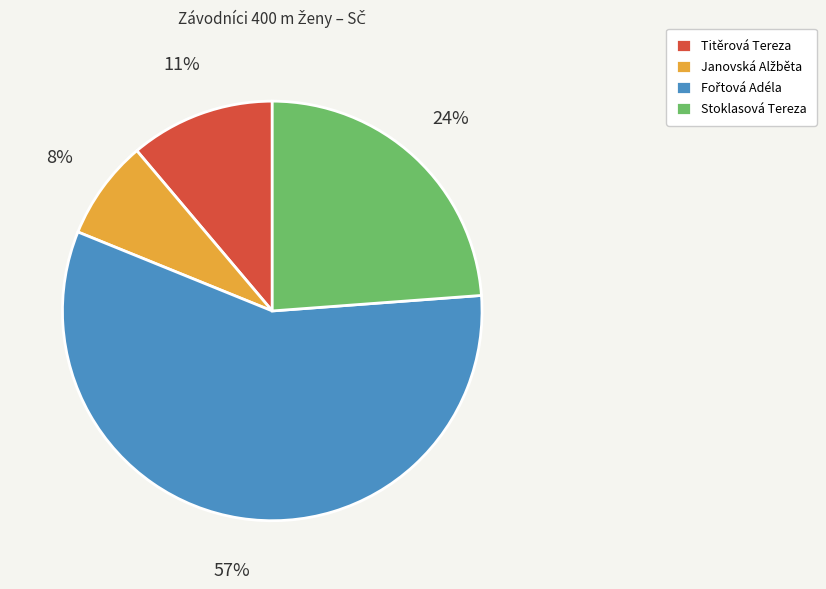

Does Stoklasová Tereza represent more than half of the total?

No